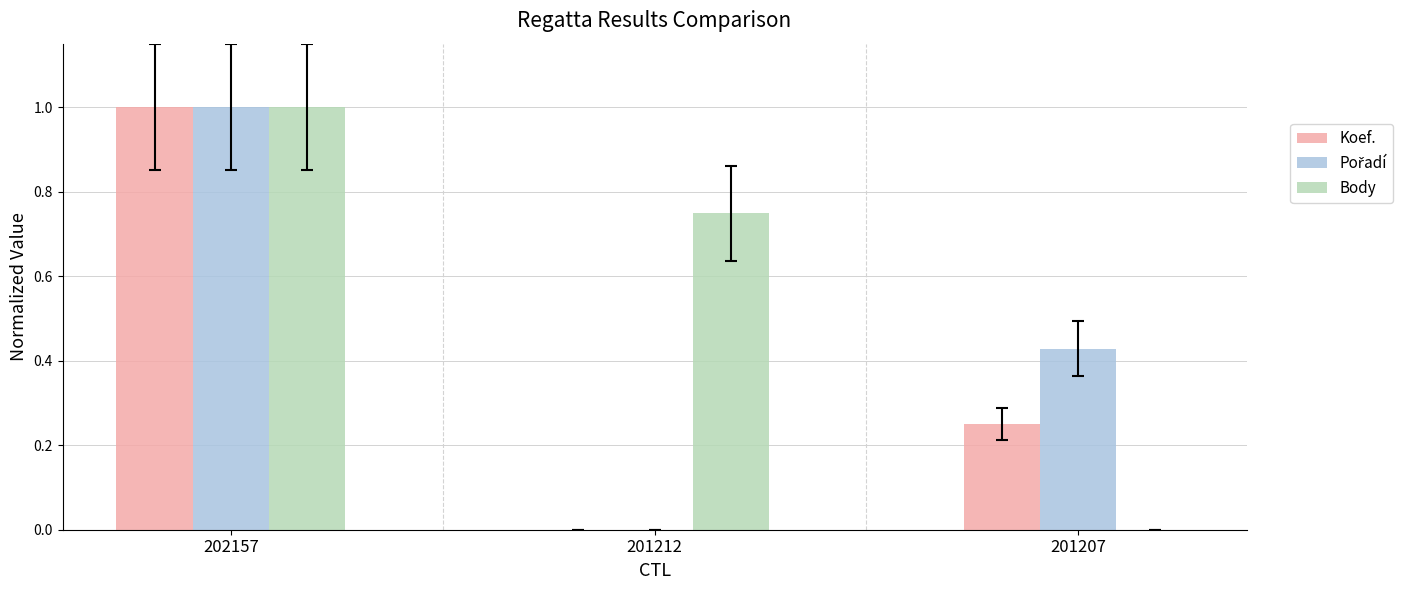

At which category is the sum across all series the highest?

202157